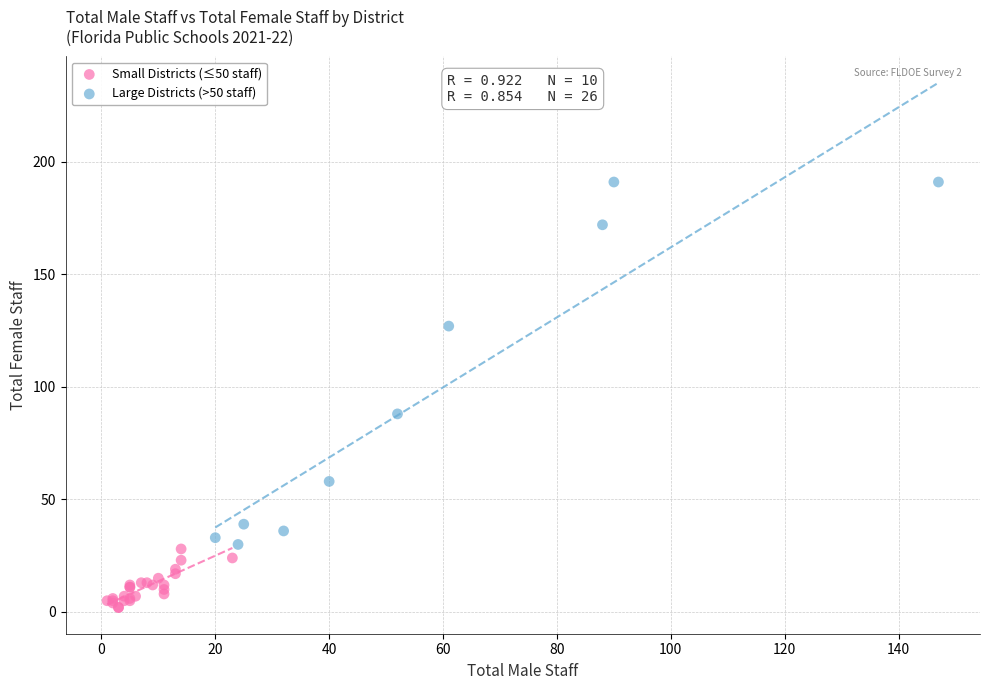

Which series contains the lowest Y value?

Small Districts (≤50 staff)